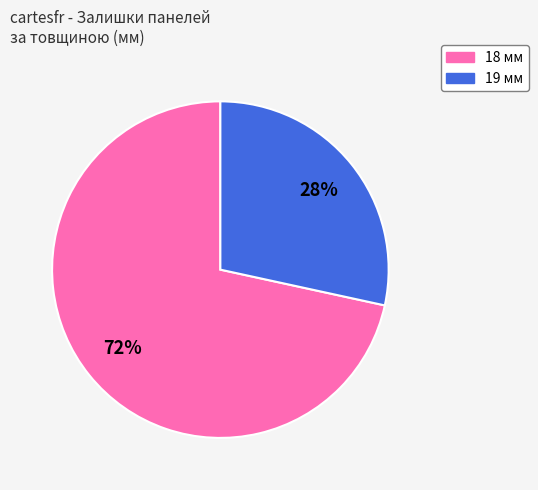

To the nearest percent, what is the average slice percentage?

50%